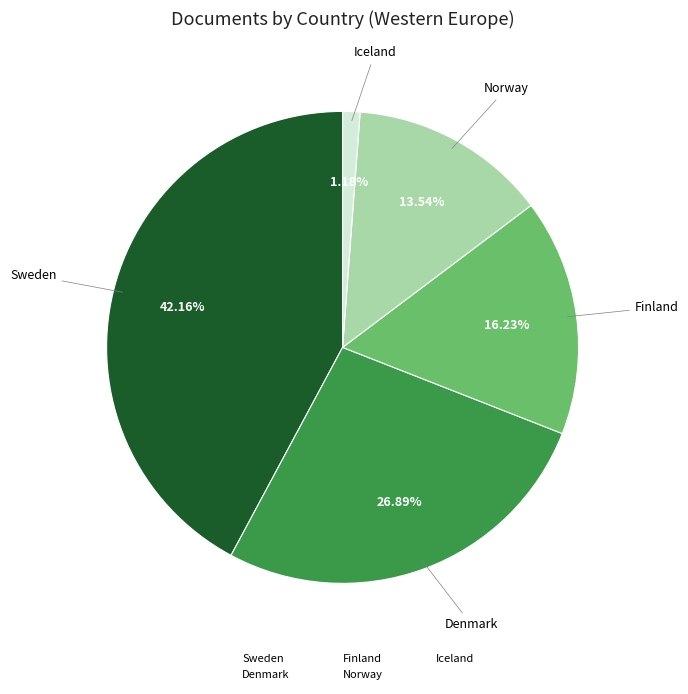

What is the smallest slice in the pie chart?

Iceland